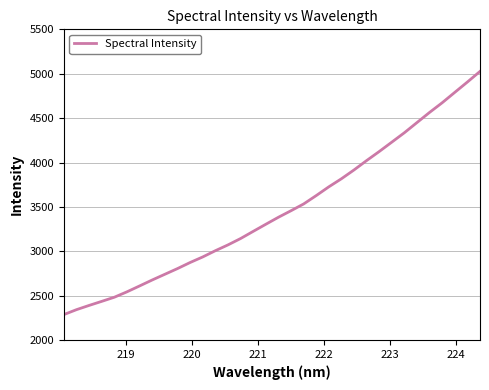

What is the difference between the maximum and minimum values?

2738.3